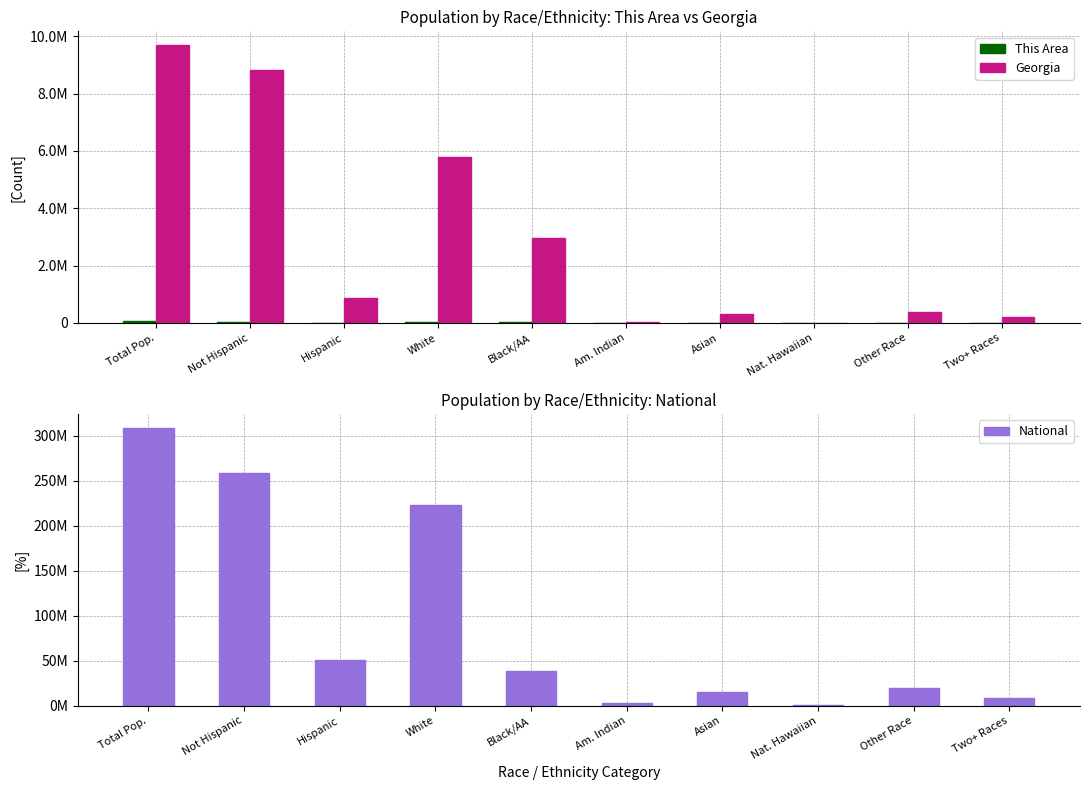

What are all the series names shown in the legend?

This Area, Georgia, National